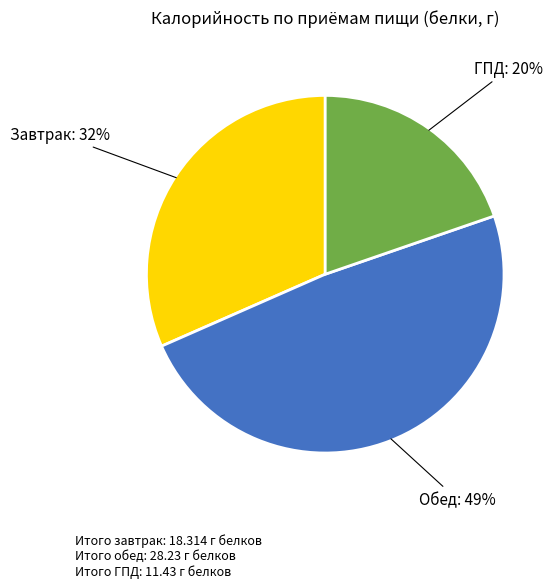

To the nearest percent, what is the average slice percentage?

33%